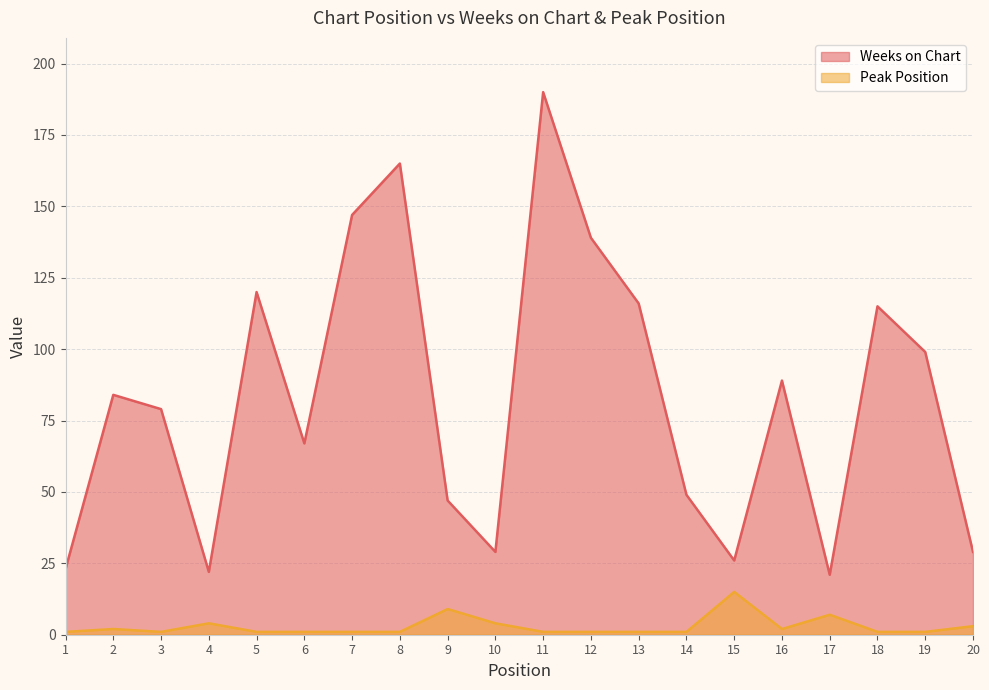

What is the total value across all series at 5?

121